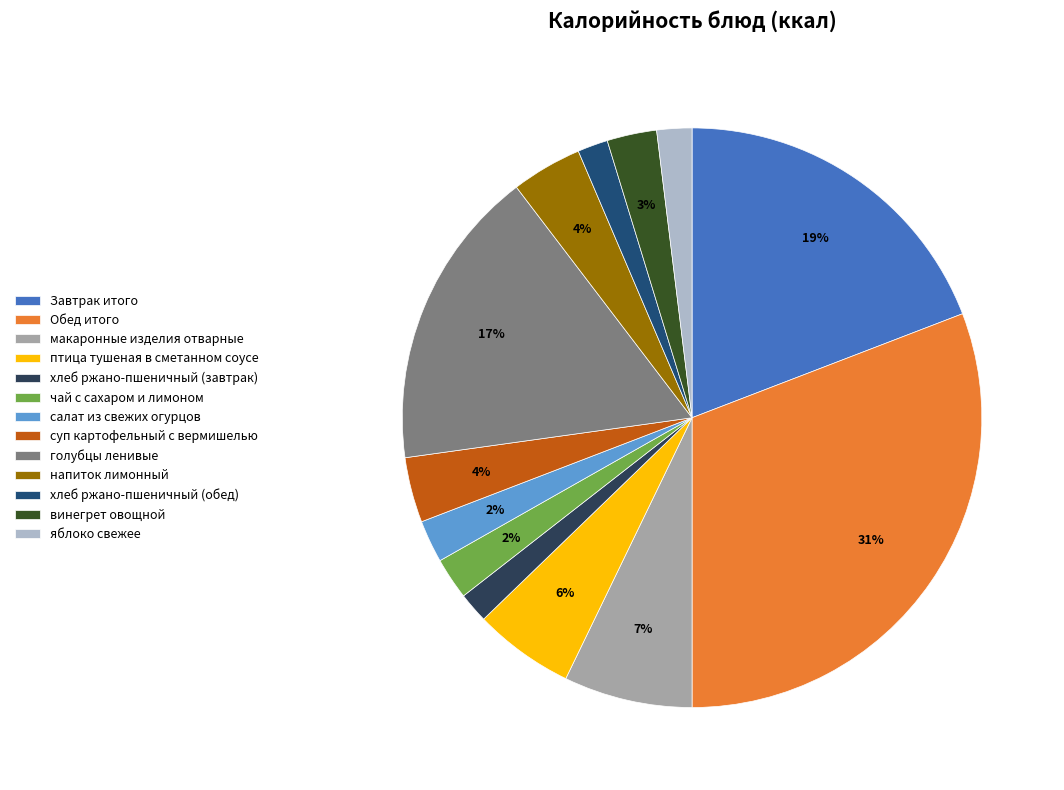

To the nearest percent, what is the average slice percentage?

8%